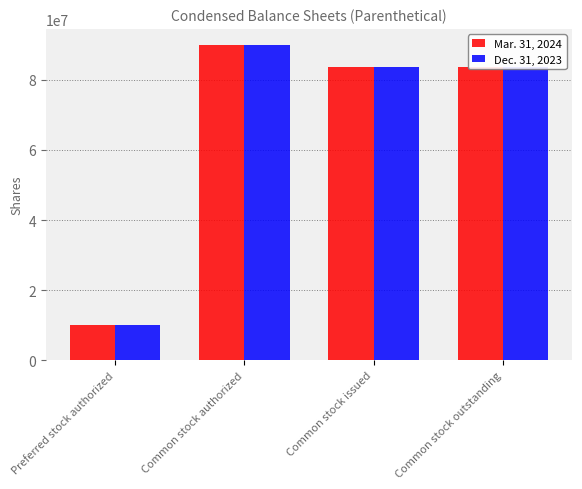

How many bars are there in total?

8